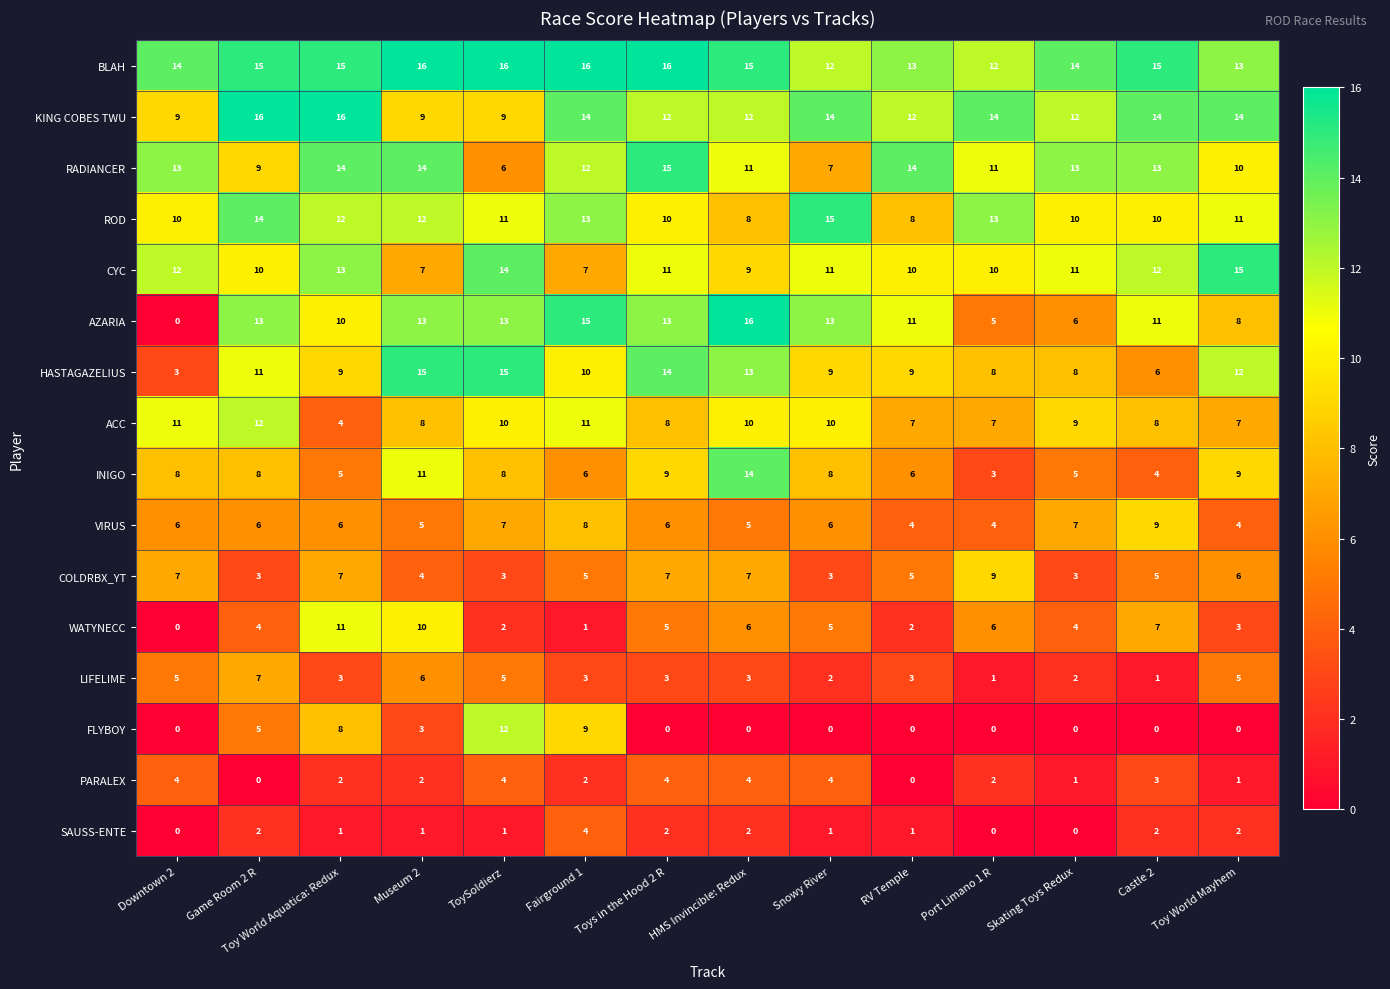

What is the sum of all RADIANCER values?

162